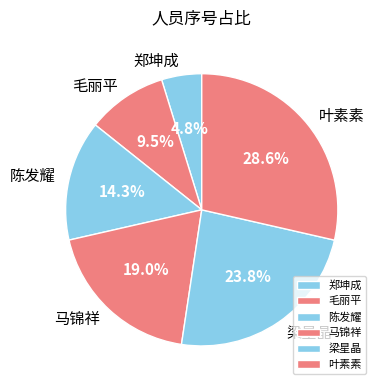

Does 陈发耀 account for over 50% of the chart?

No